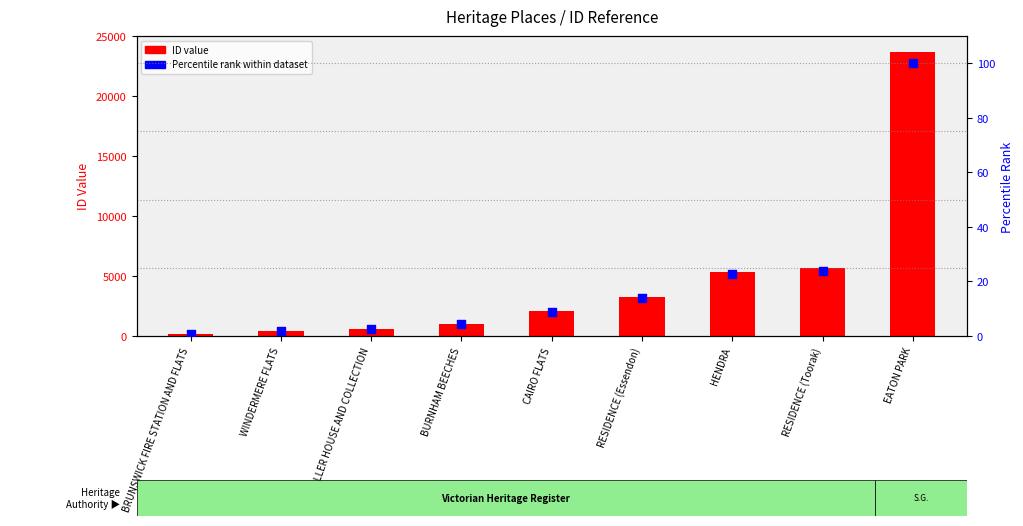

Which series contains the lowest Y value?

Percentile Rank